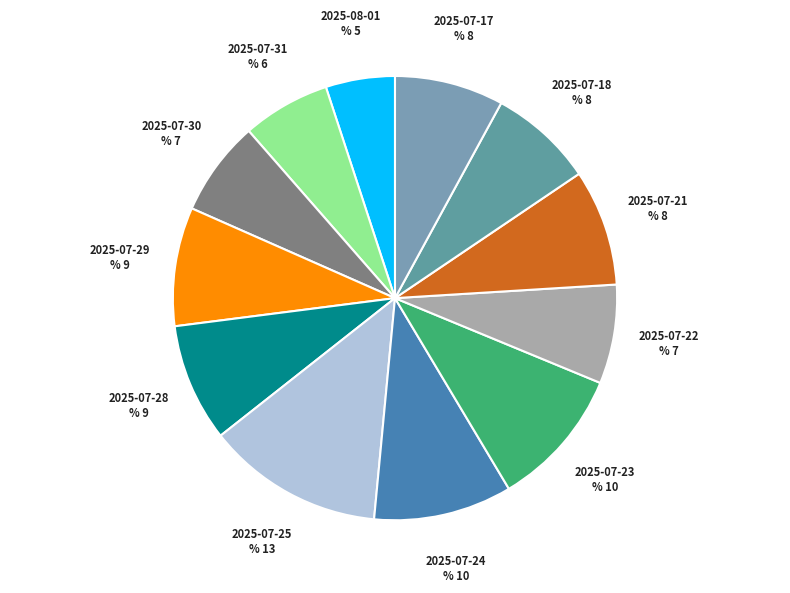

Is it true that 2025-08-01 is 13% of the pie?

False